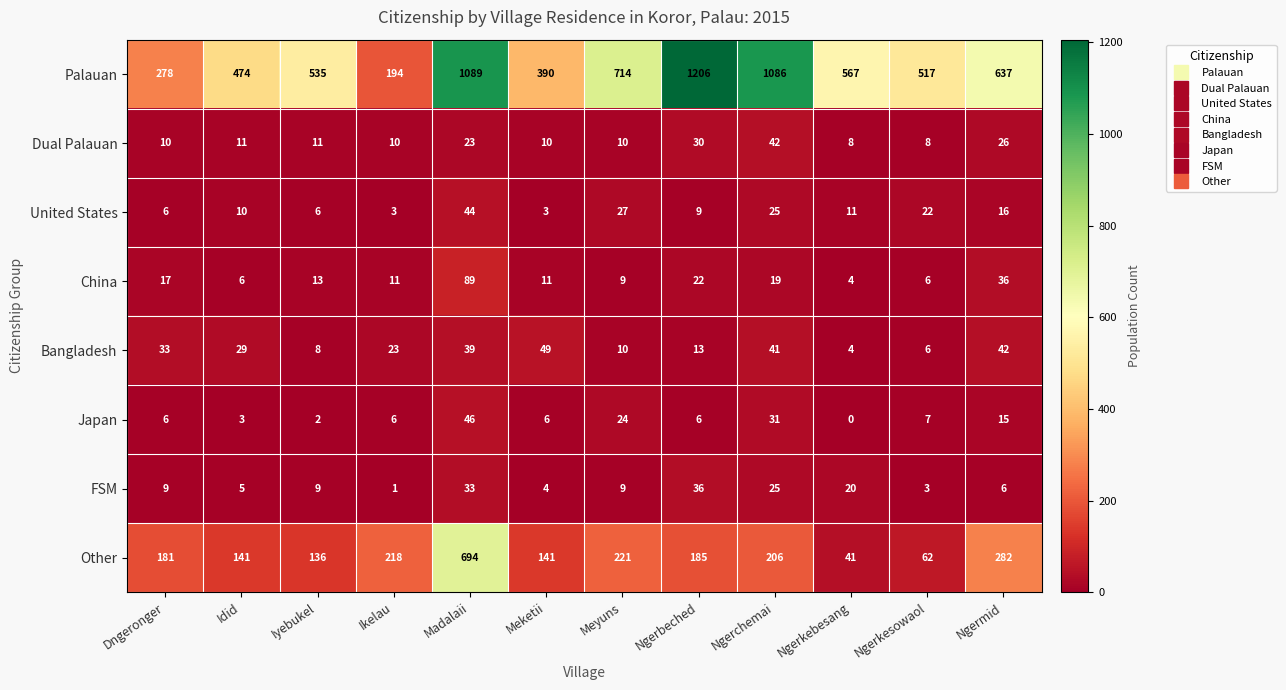

What is the average value of the FSM series?

13